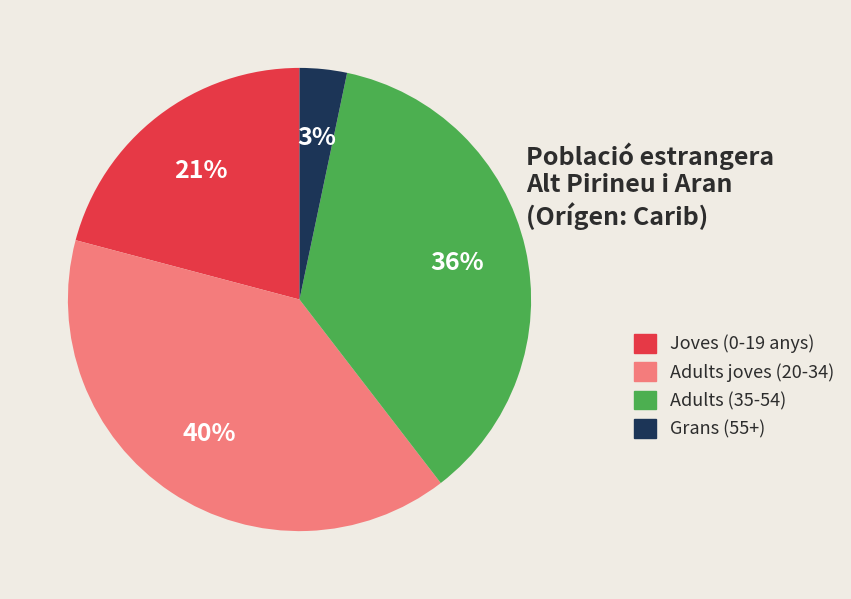

To the nearest percent, what is the average slice percentage?

25%